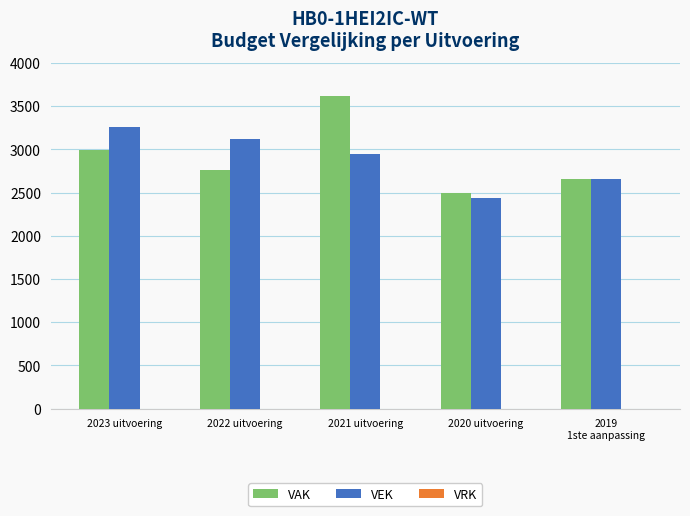

Which series has the widest spread of values?

VAK